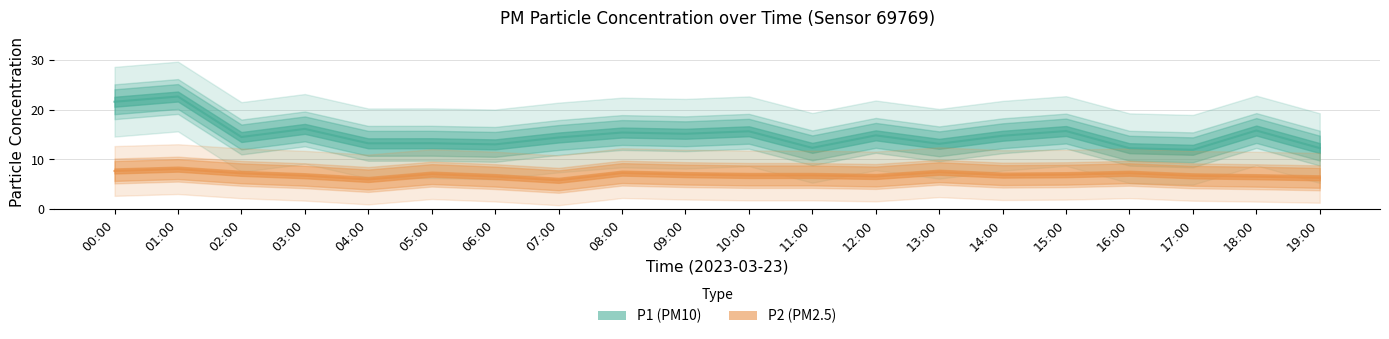

What is the minimum value for P1?

11.9